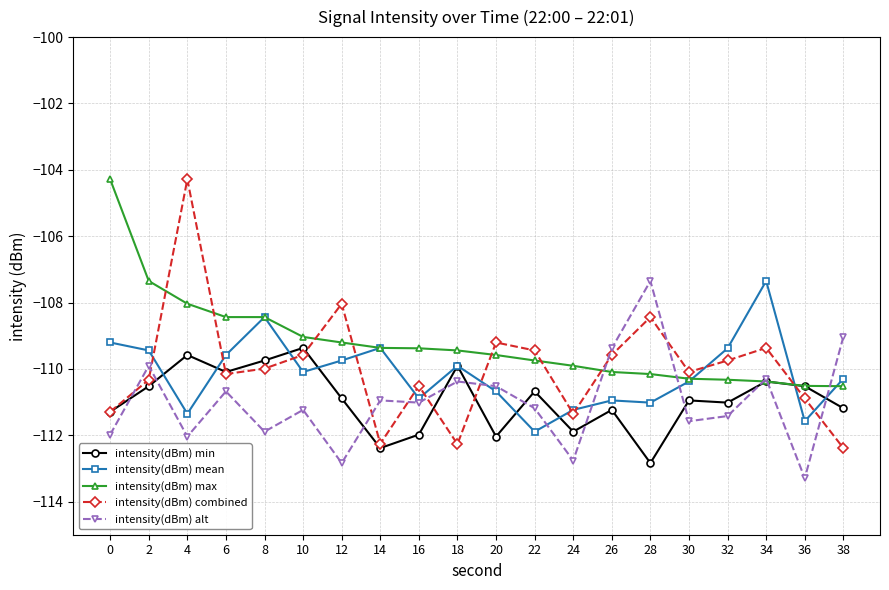

What is the total value across all series at 26?

-551.2